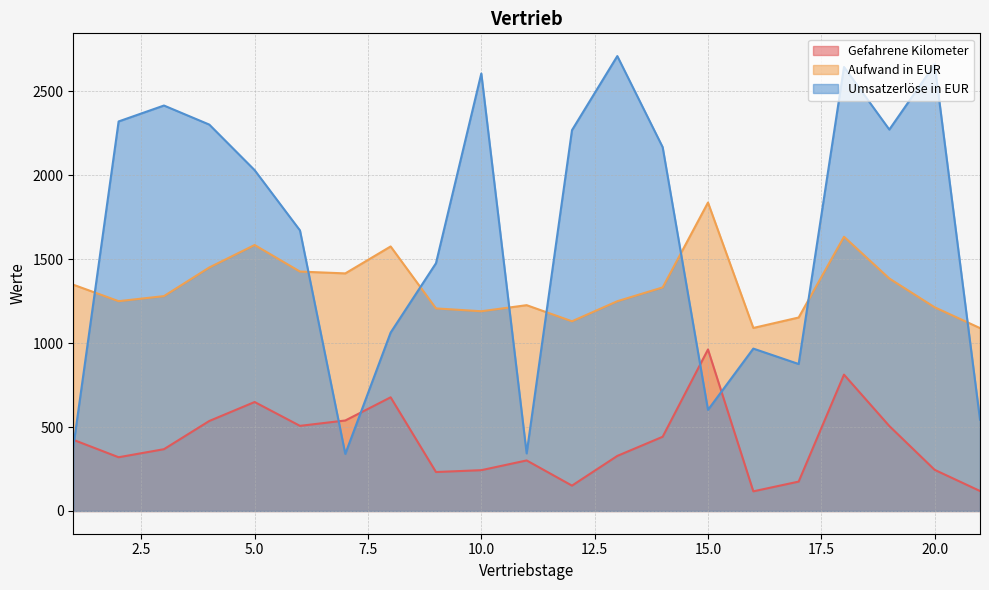

What is the difference between the second highest and minimum values in the Umsatzerlöse in EUR series?

2320.2